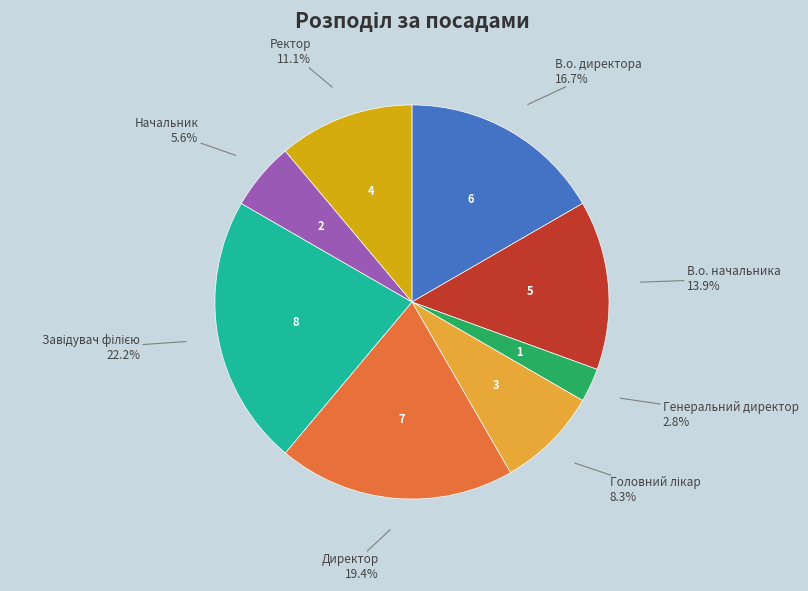

Is there any slice that represents more than half of the pie?

No